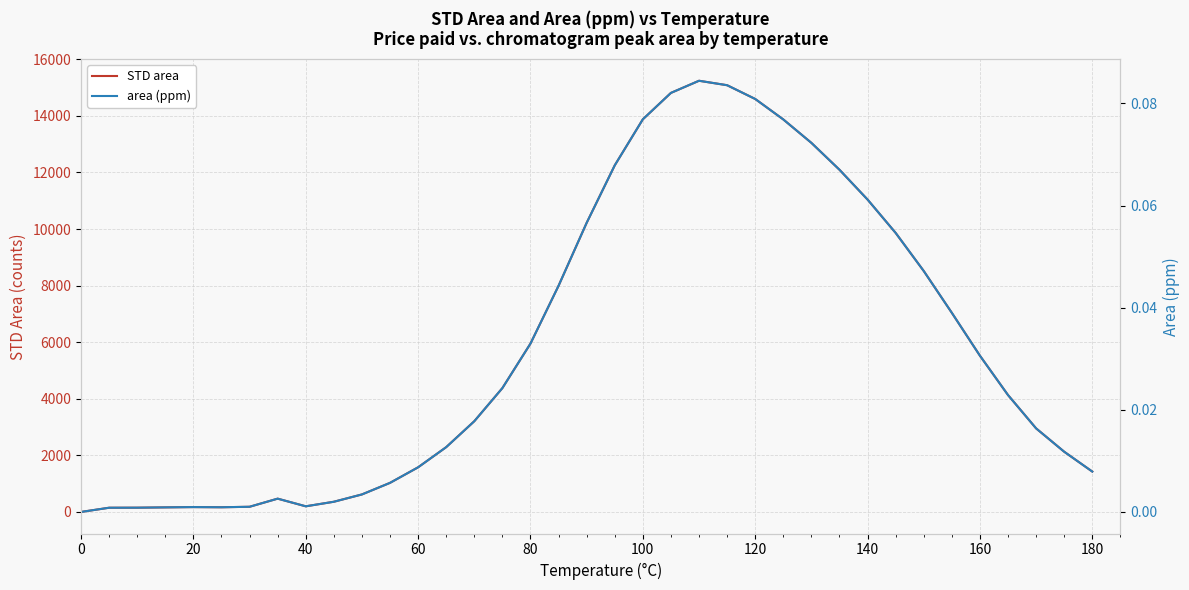

List the series in order of their overall mean, highest first.

STD area, area (ppm)